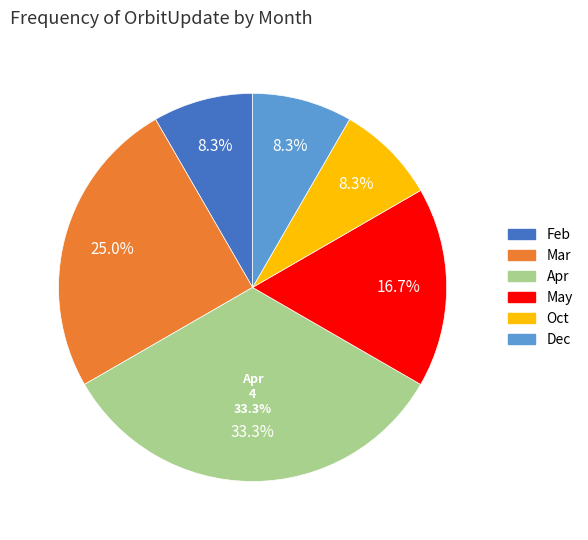

Which has a higher value, May or Oct?

May